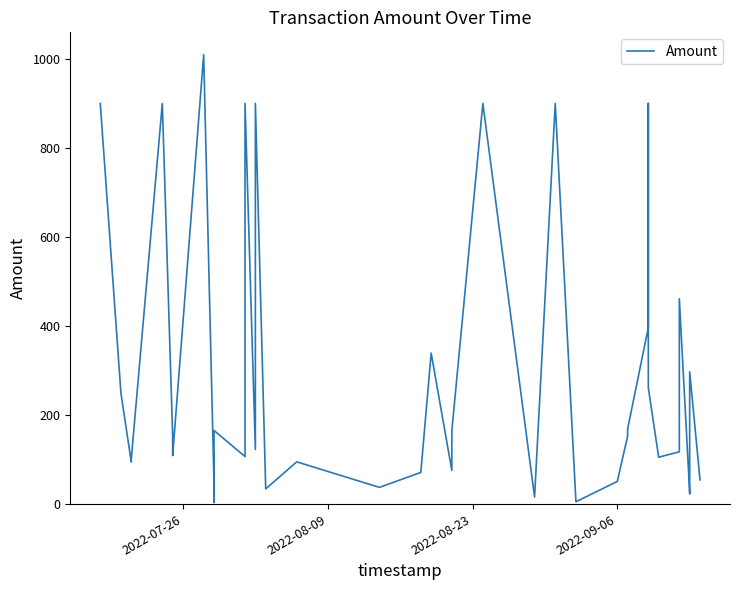

Read the value at 2022-07-26.

900.0